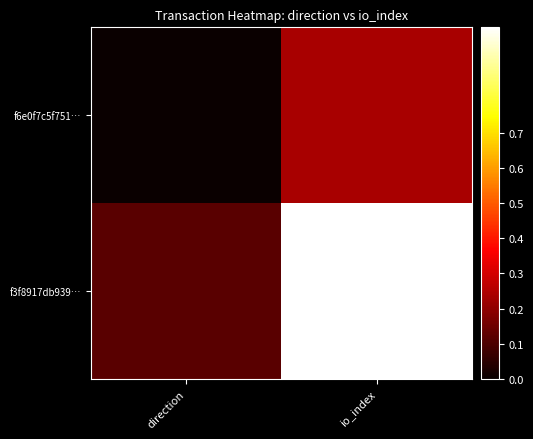

List the series in order of their overall mean, lowest first.

f6e0f7c5f751…, f3f8917db939…